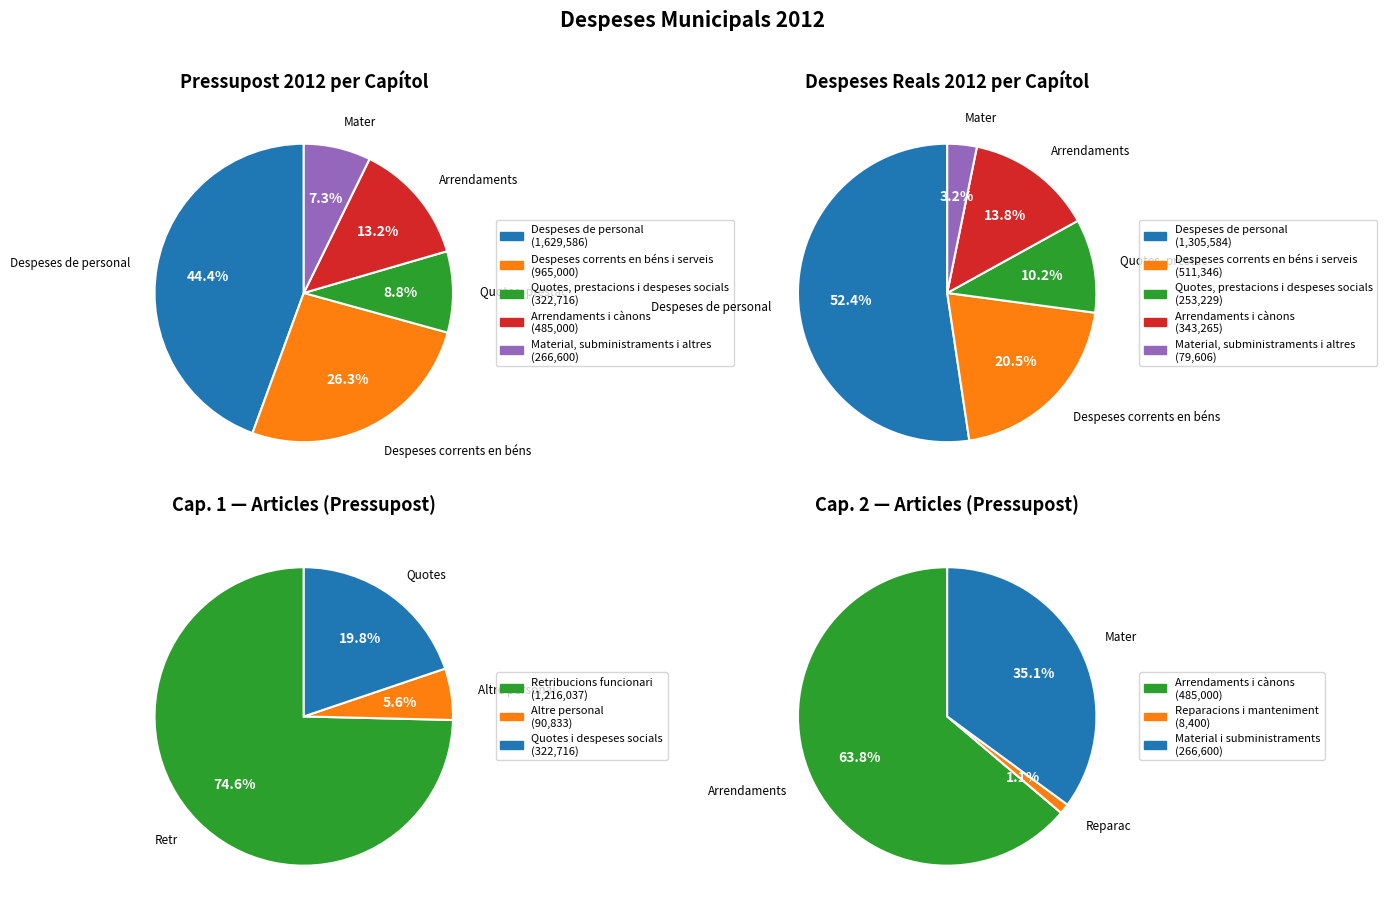

What is the spread (max minus min) of values at 1?

1225978.3